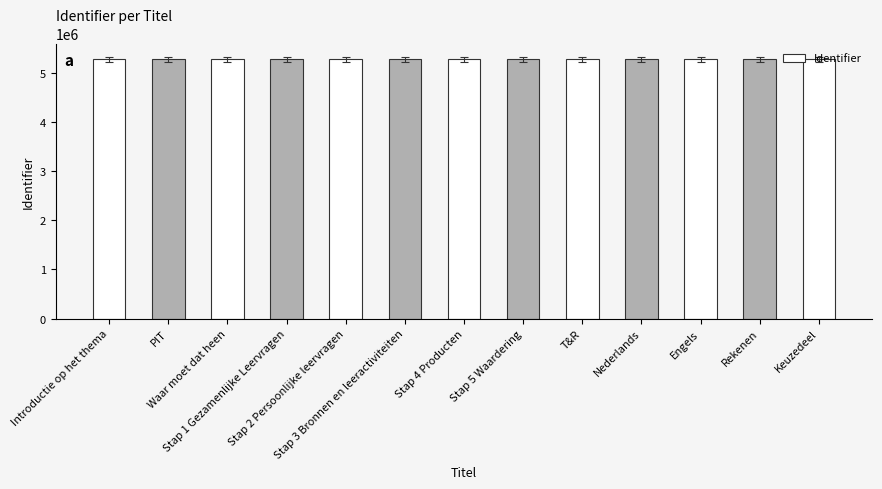

What is the average value?

5286513